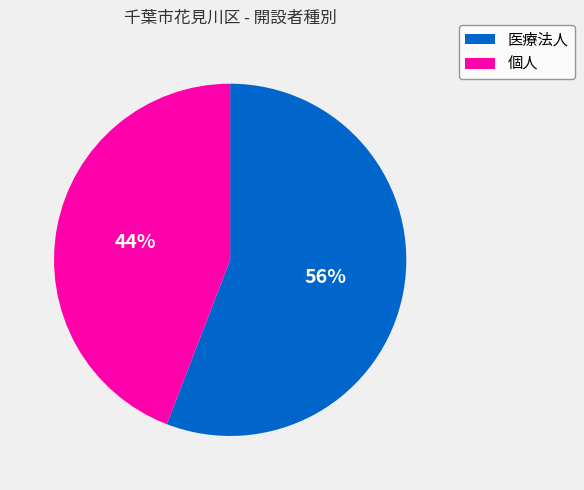

To the nearest percent, what is the combined percentage of 個人 and 医療法人?

100%